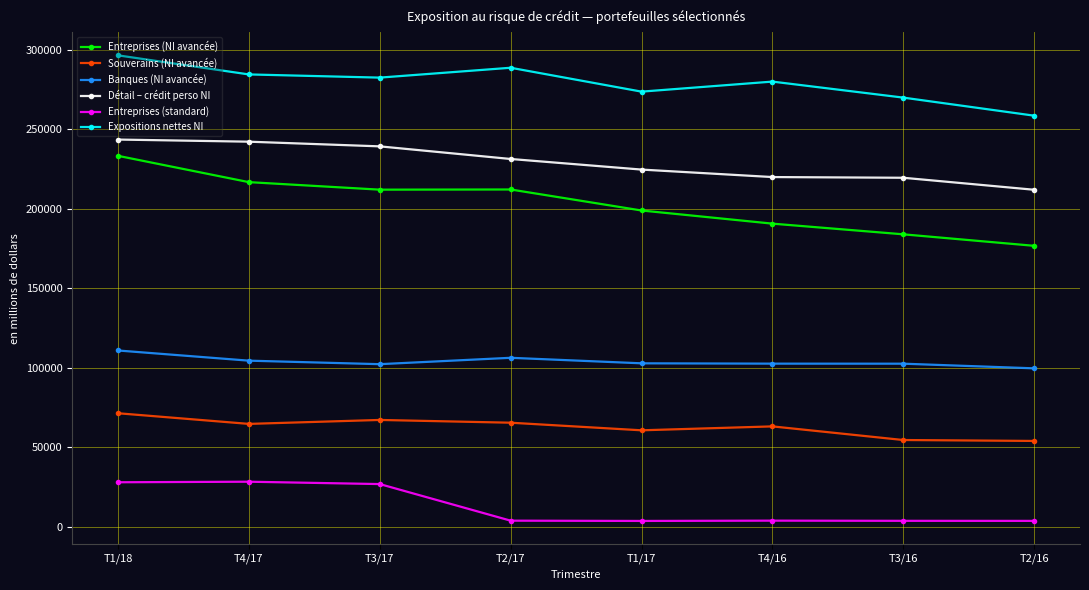

How many data points does each series have?

8